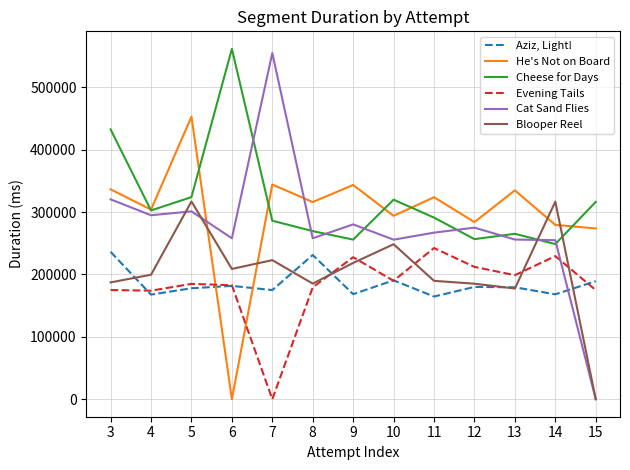

At which category is the sum across all series the highest?

5